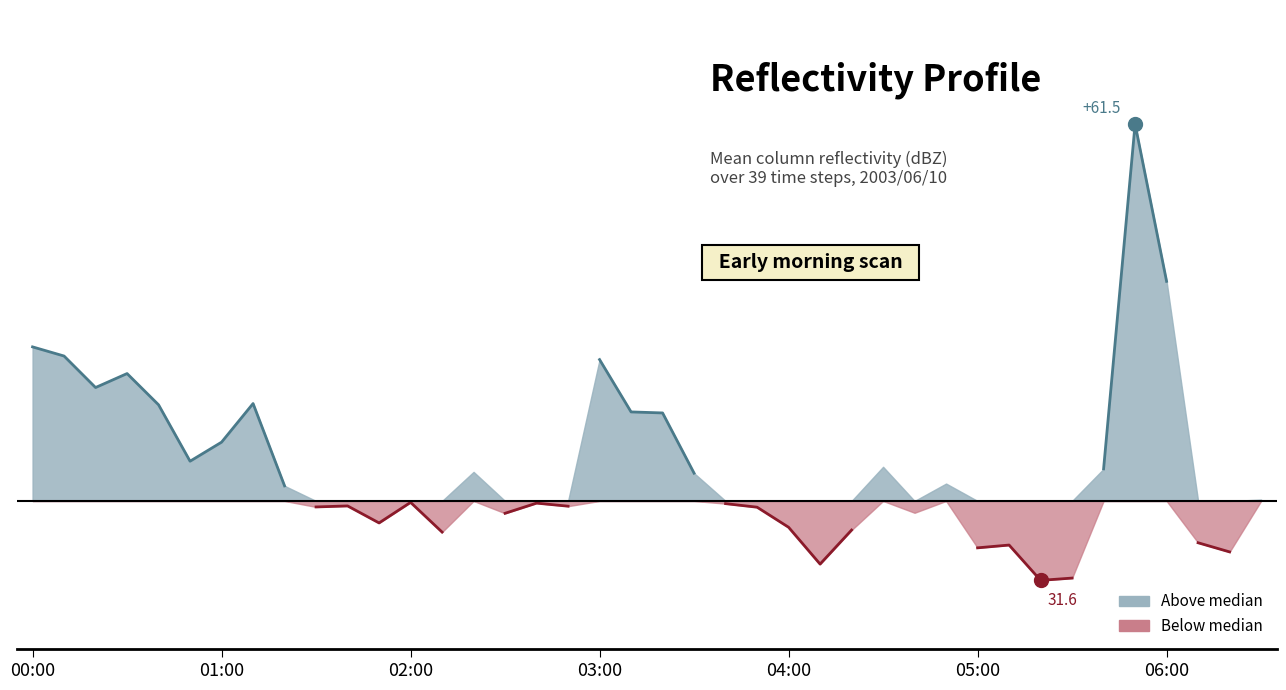

How many data points does each series have?

40